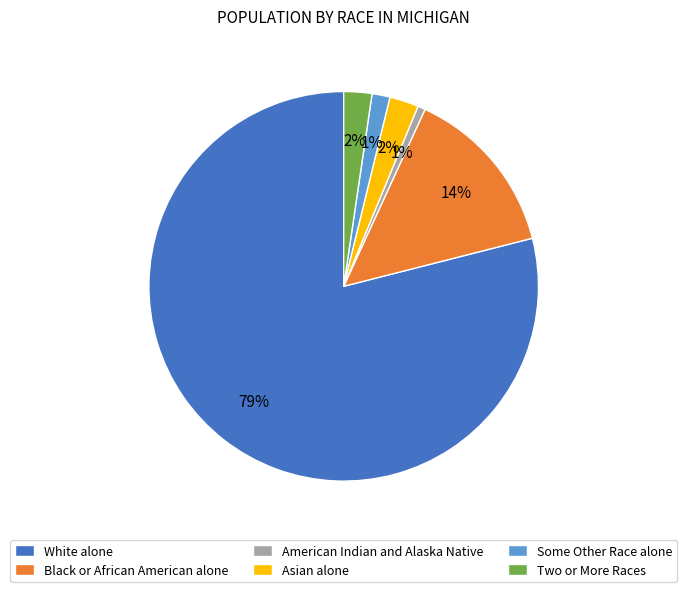

Which slice is the largest?

White alone